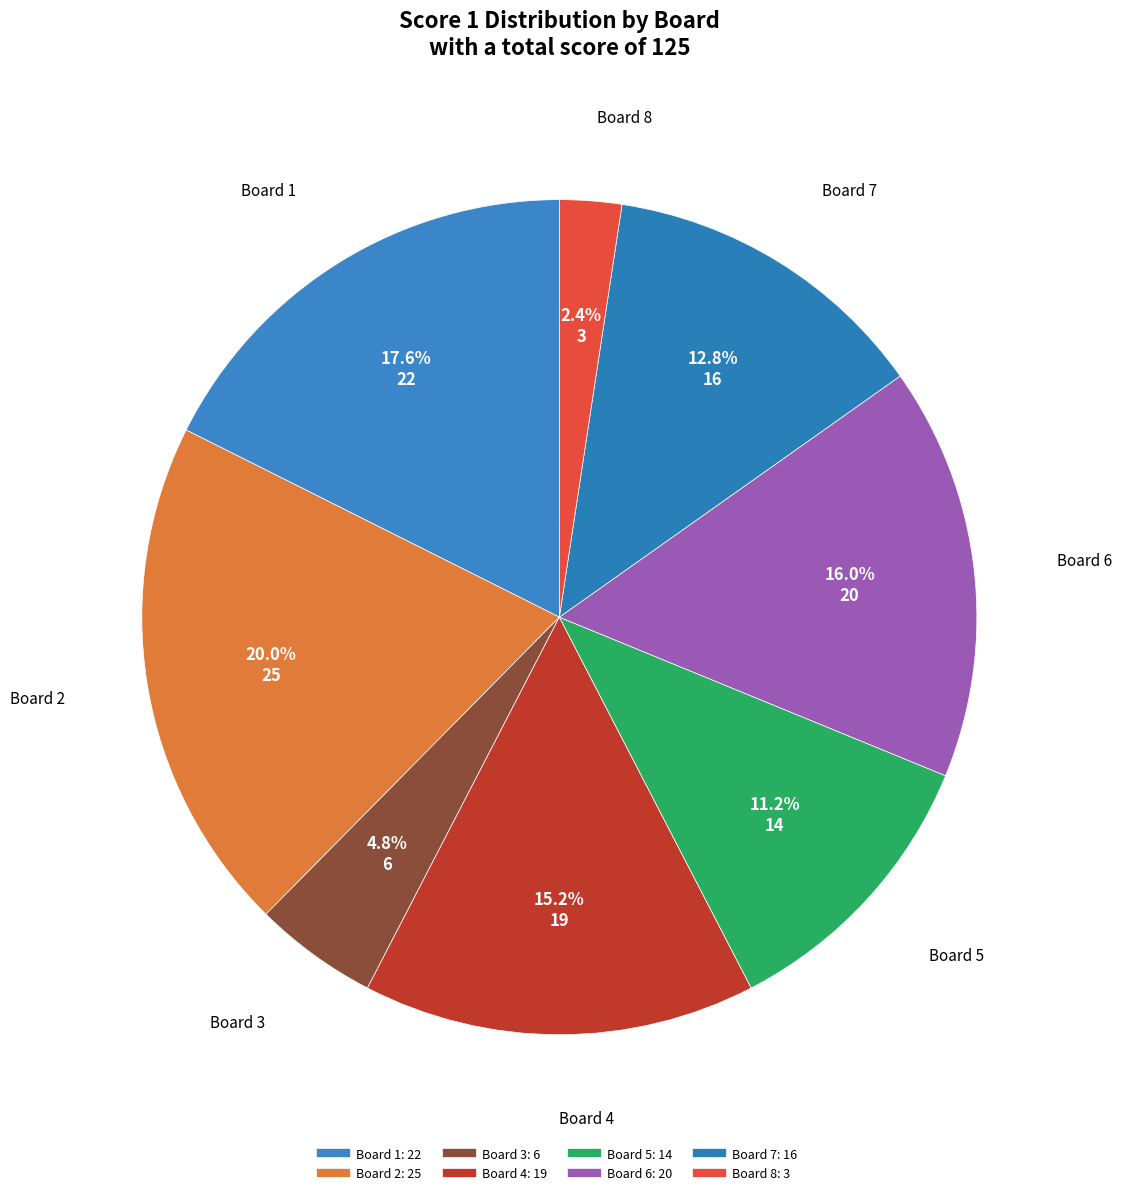

Count the number of slices in the pie.

8